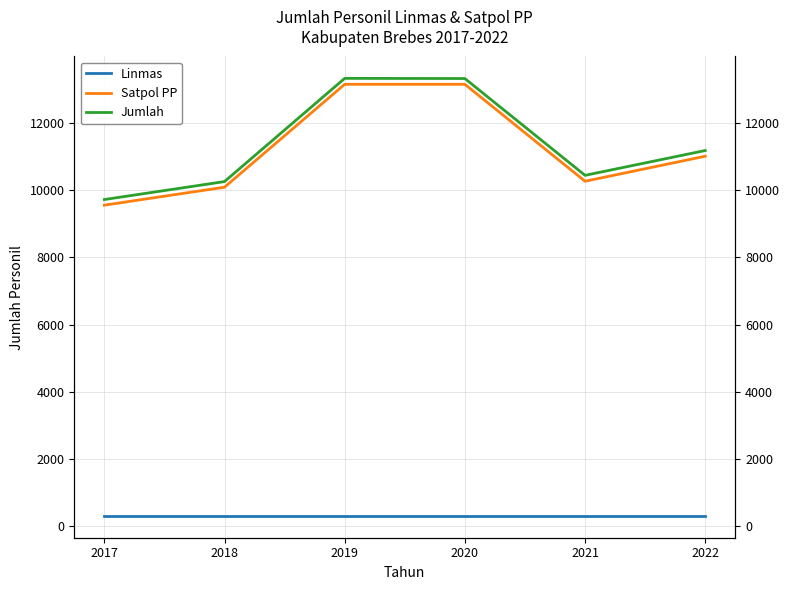

Rank the categories by Satpol PP value from lowest to highest.

2017, 2018, 2021, 2022, 2019, 2020